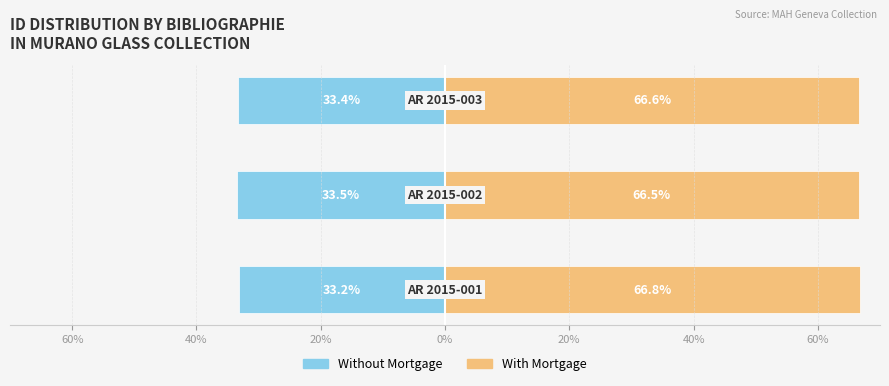

The With Mortgage series shows 119.5 at 60%. True or false?

False